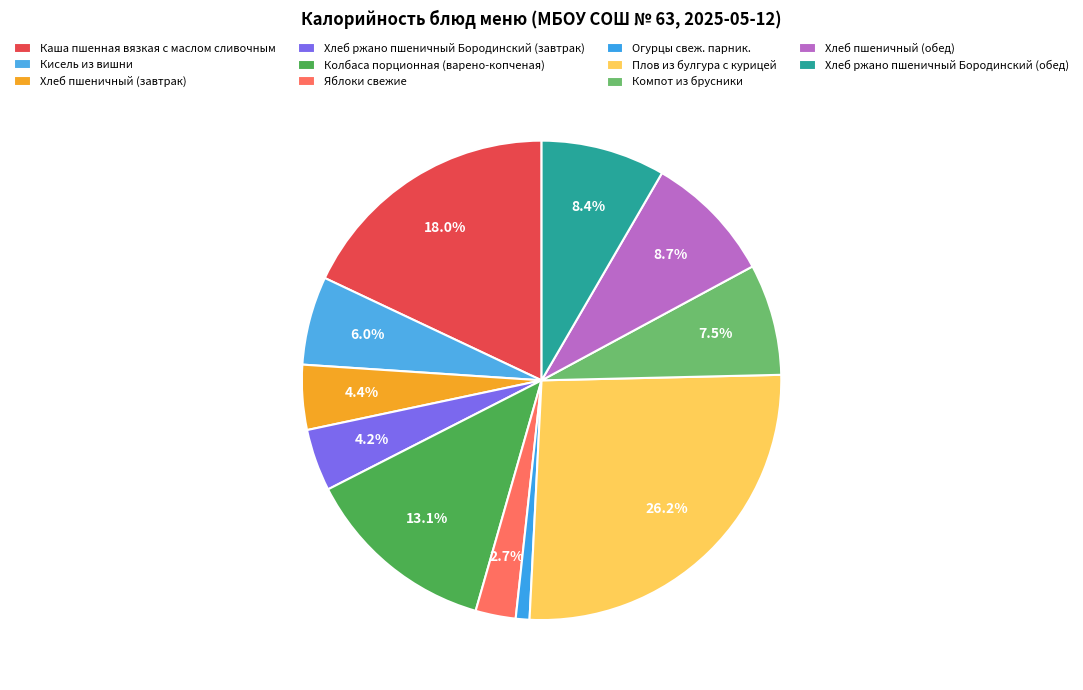

How many segments does this pie chart have?

11